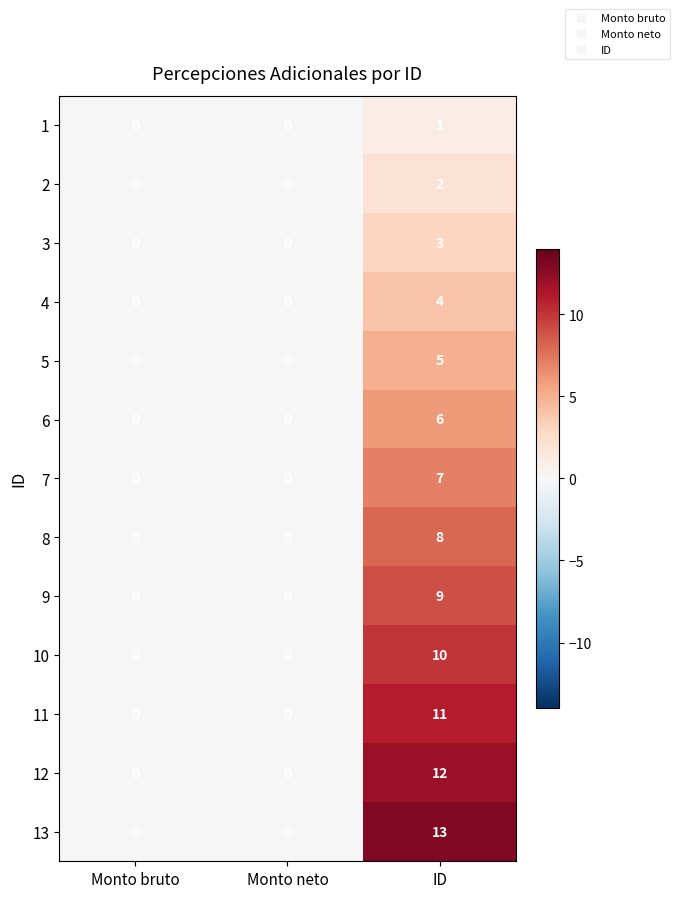

Which series has the widest spread of values?

13